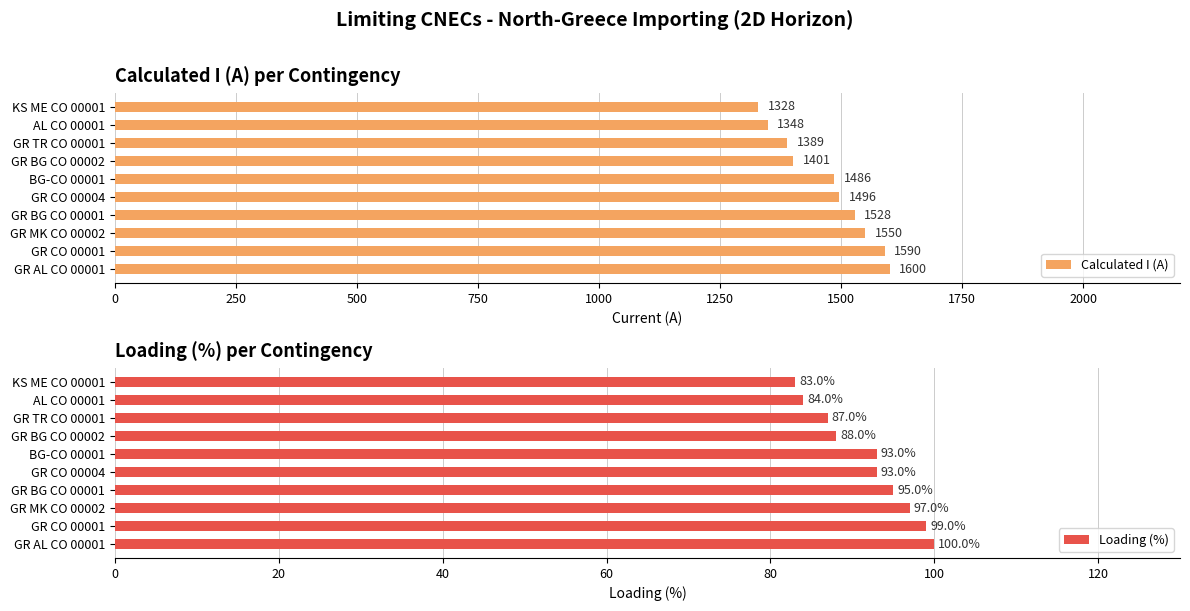

The Loading (%) series shows 61 at GR TR CO 00001. True or false?

False